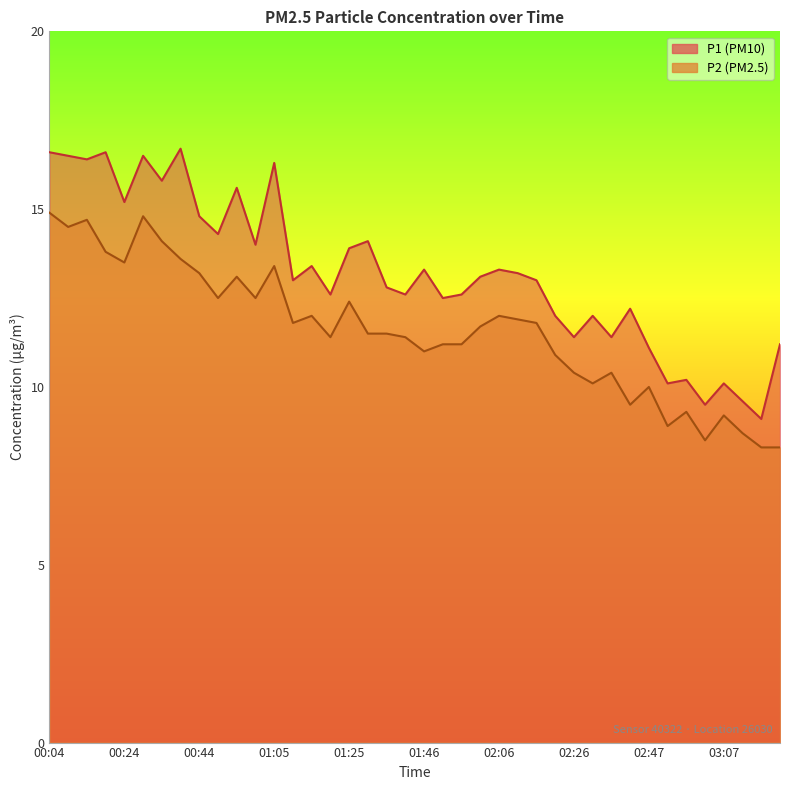

True or false: P1 and P2 cross at least once.

False